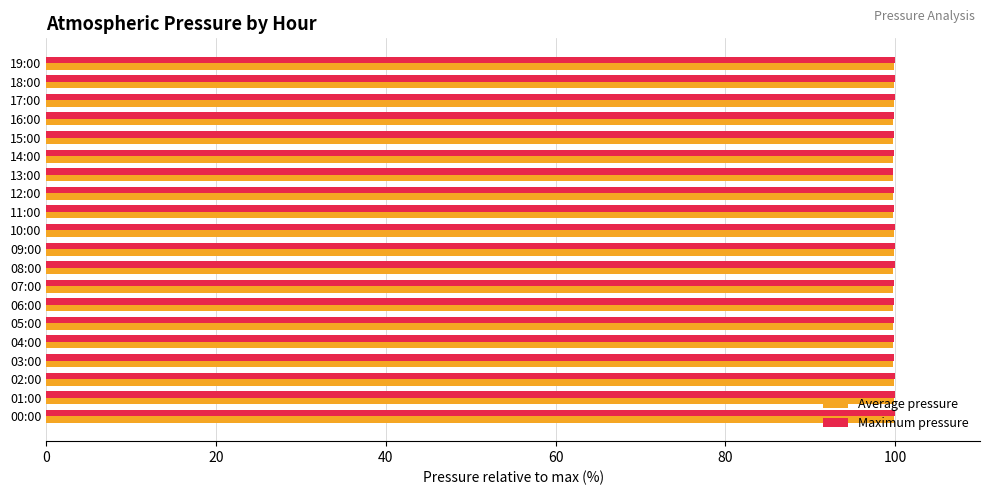

What is the smallest value displayed?

99.7